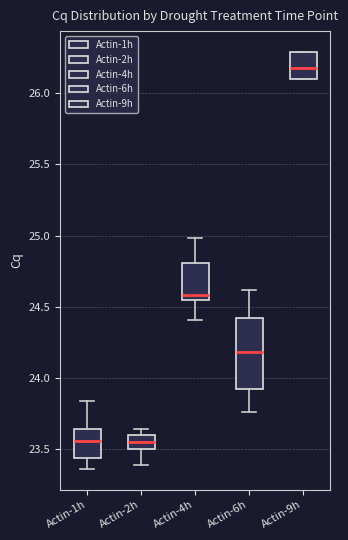

Which box has the highest median line?

Actin-9h